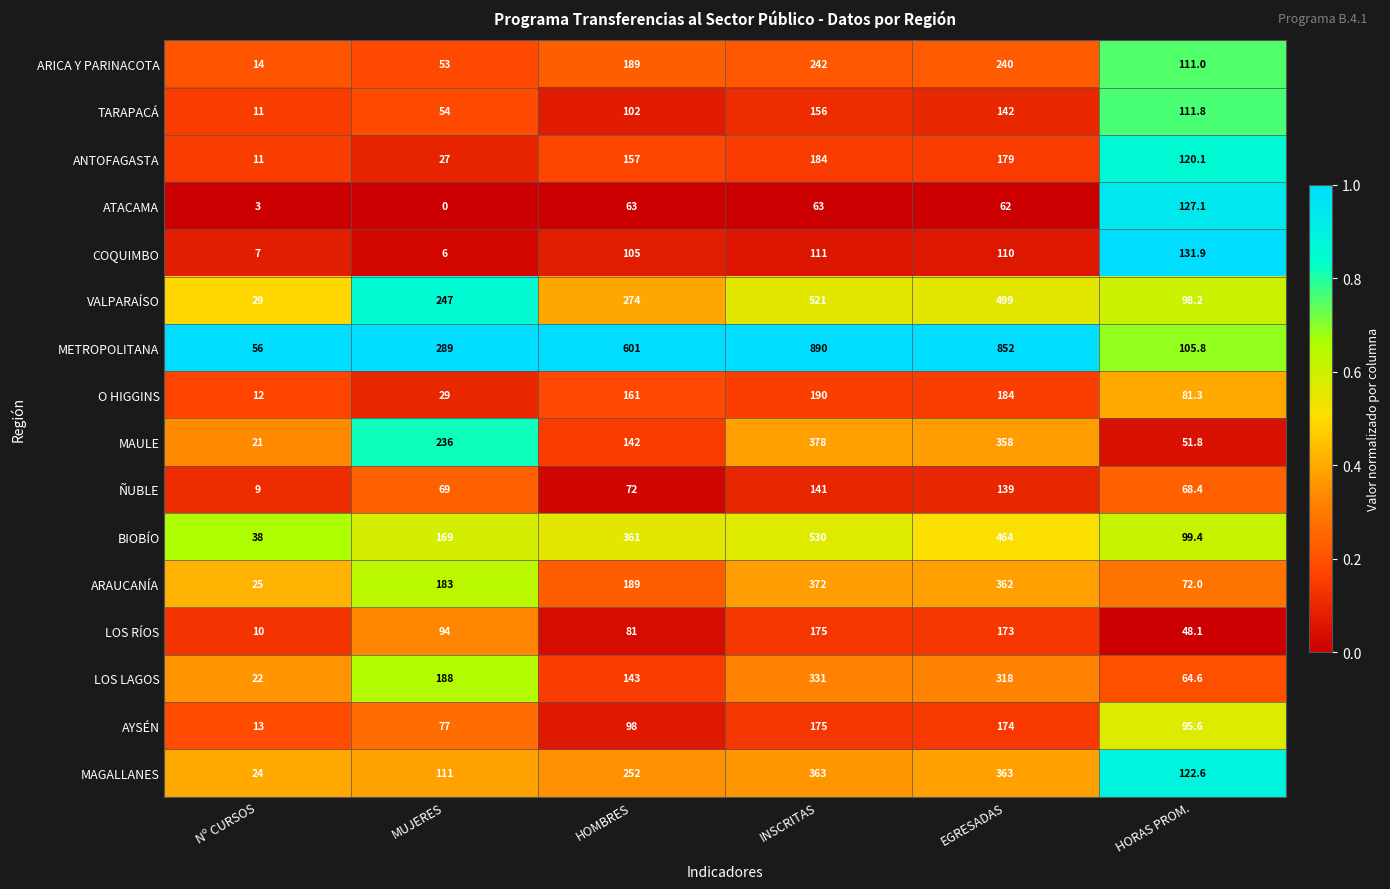

What is the sum of the BIOBÍO values at MUJERES and INSCRITAS?

699.0